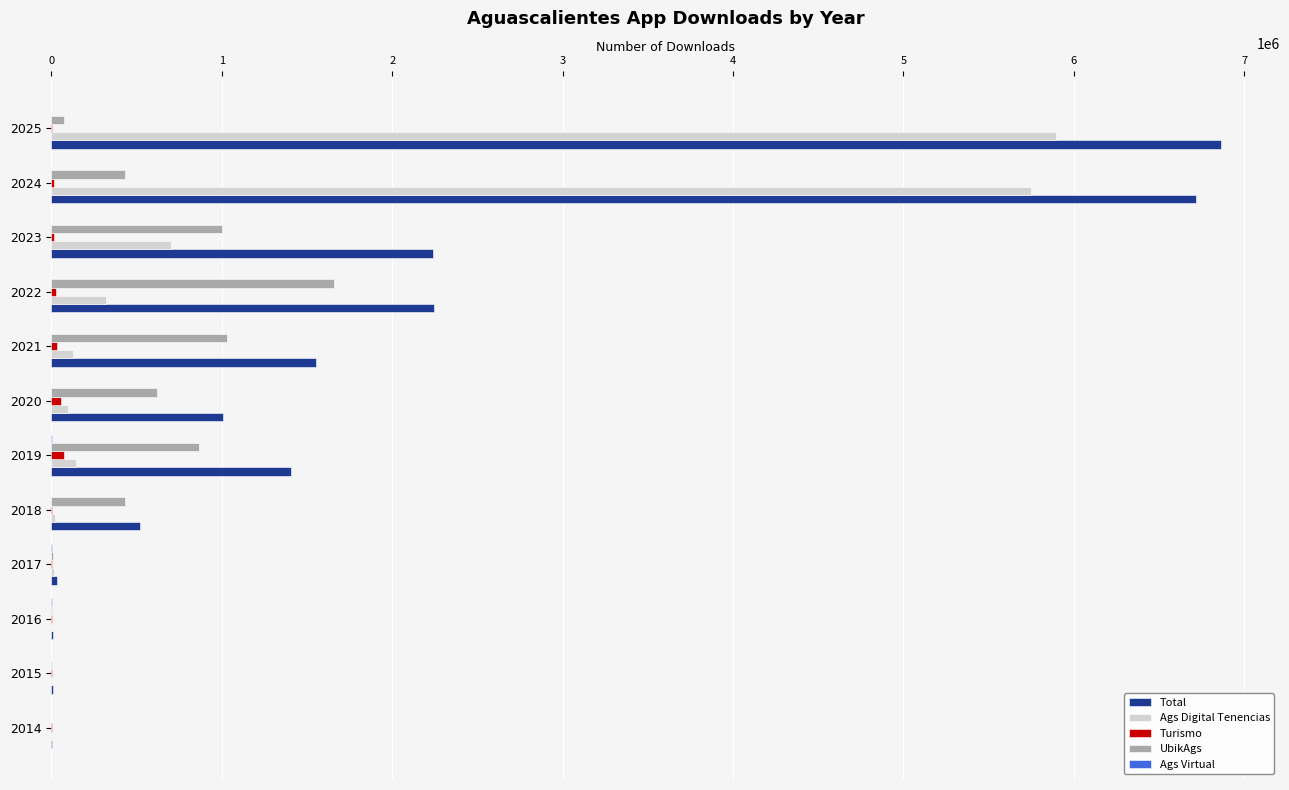

How many series are shown in this chart?

5